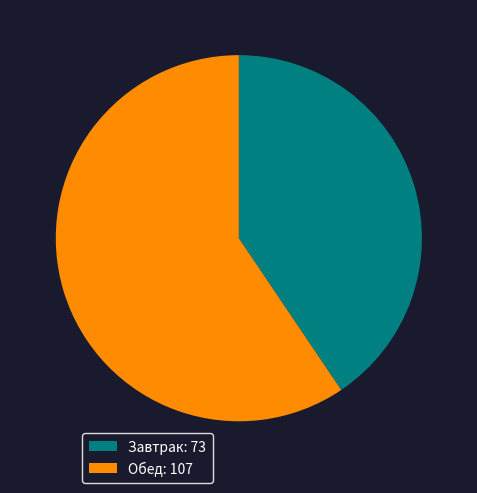

Do Завтрак: 73 and Обед: 107 together represent more than half of the pie?

Yes